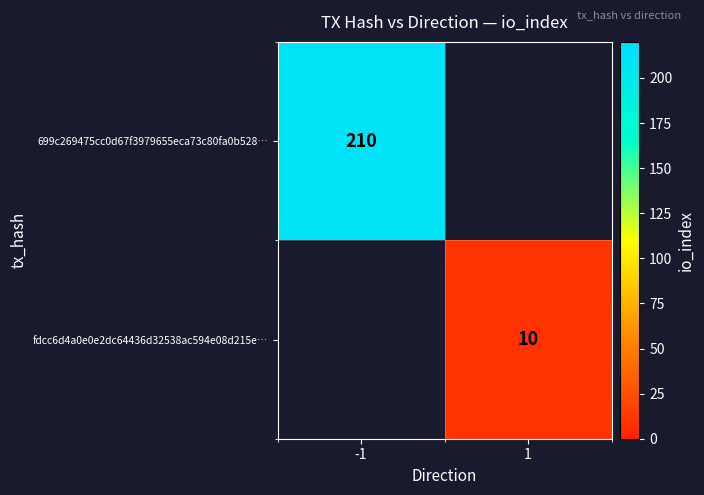

The value of 699c269475cc0d67f3979655eca73c80fa0b528… at -1 is 367. True or false?

False